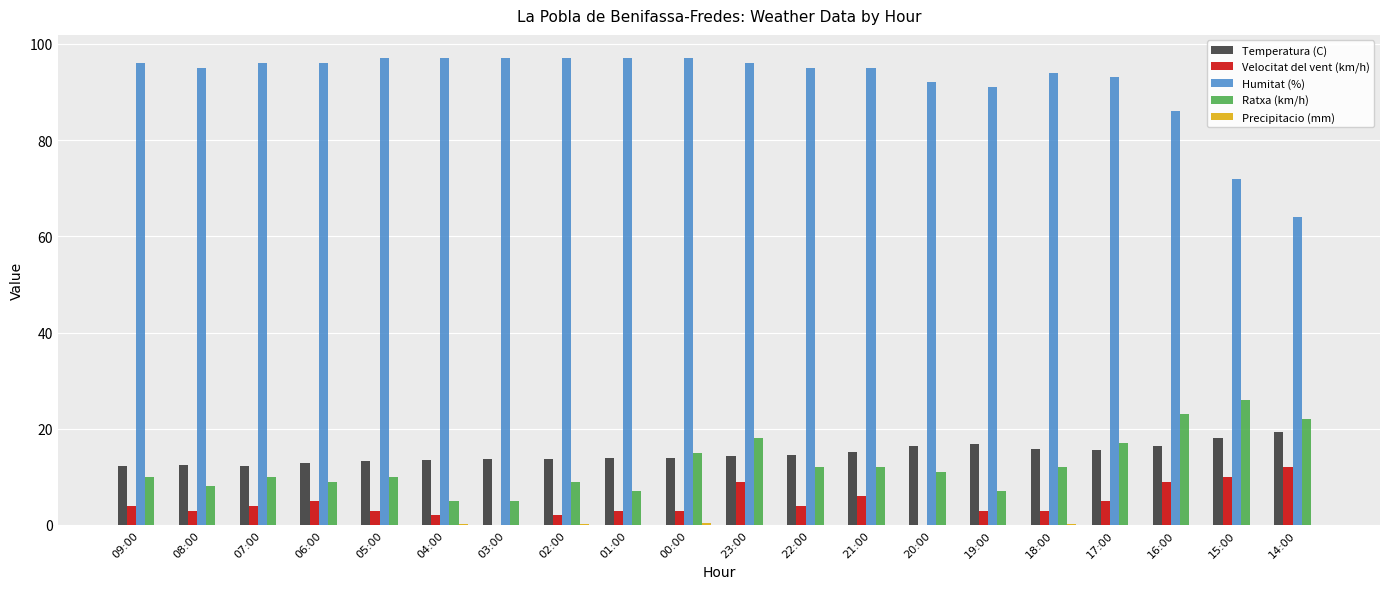

What is the maximum value shown in the chart?

97.0